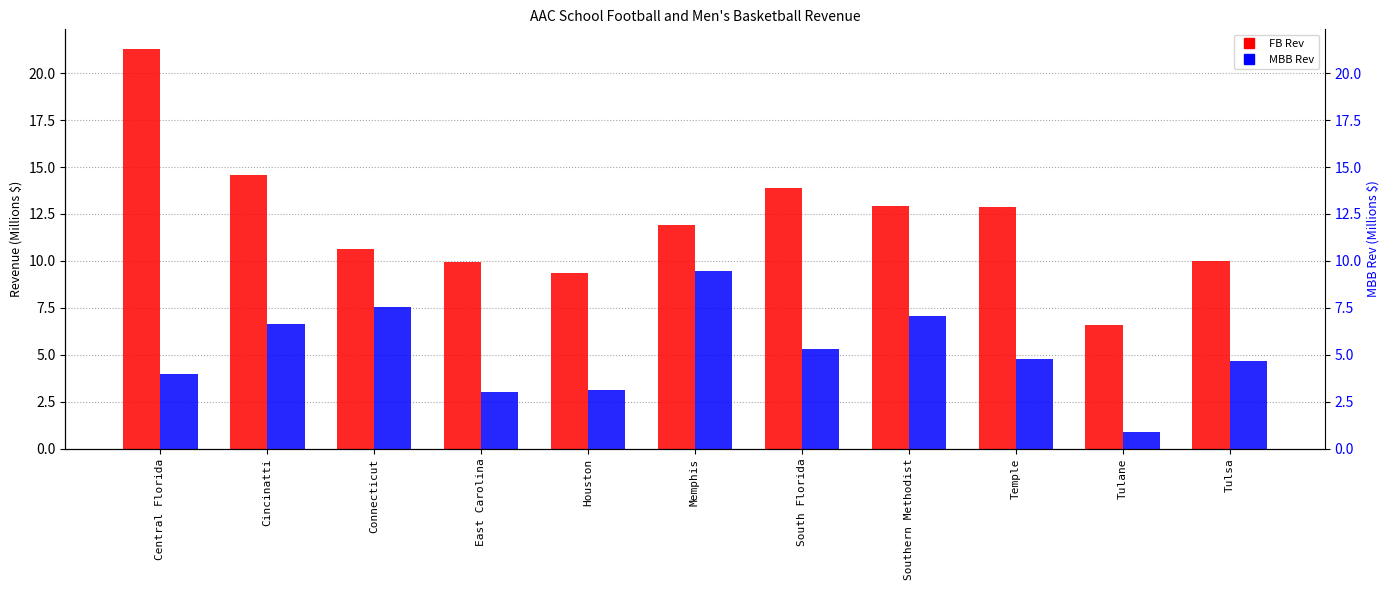

What are all the series names shown in the legend?

FB Rev, MBB Rev